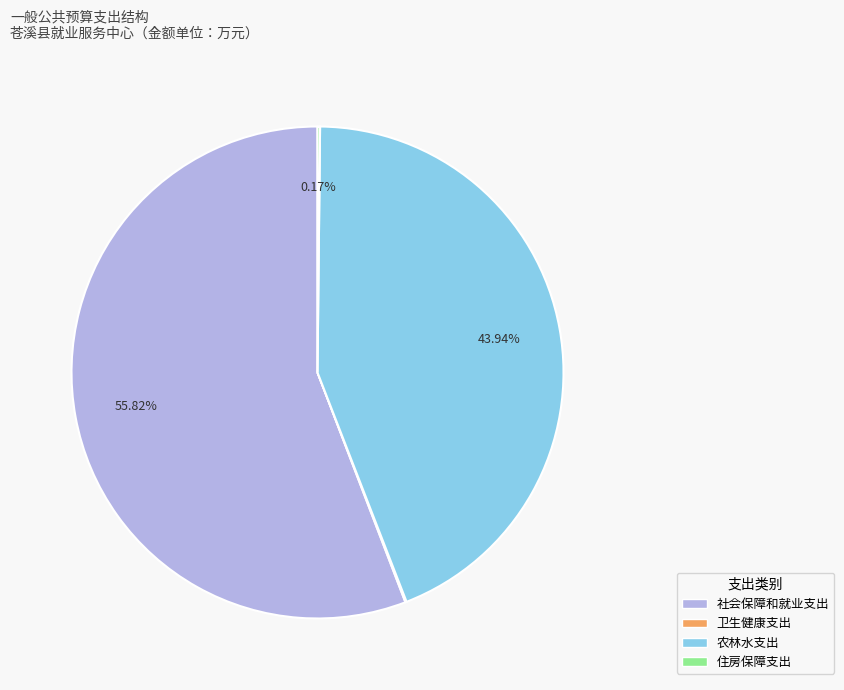

Does any single category account for the majority?

Yes